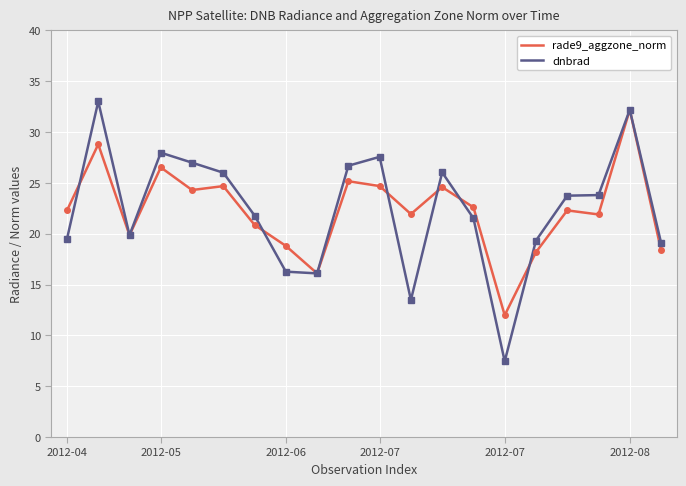

What is the sum of all dnbrad values?

448.4